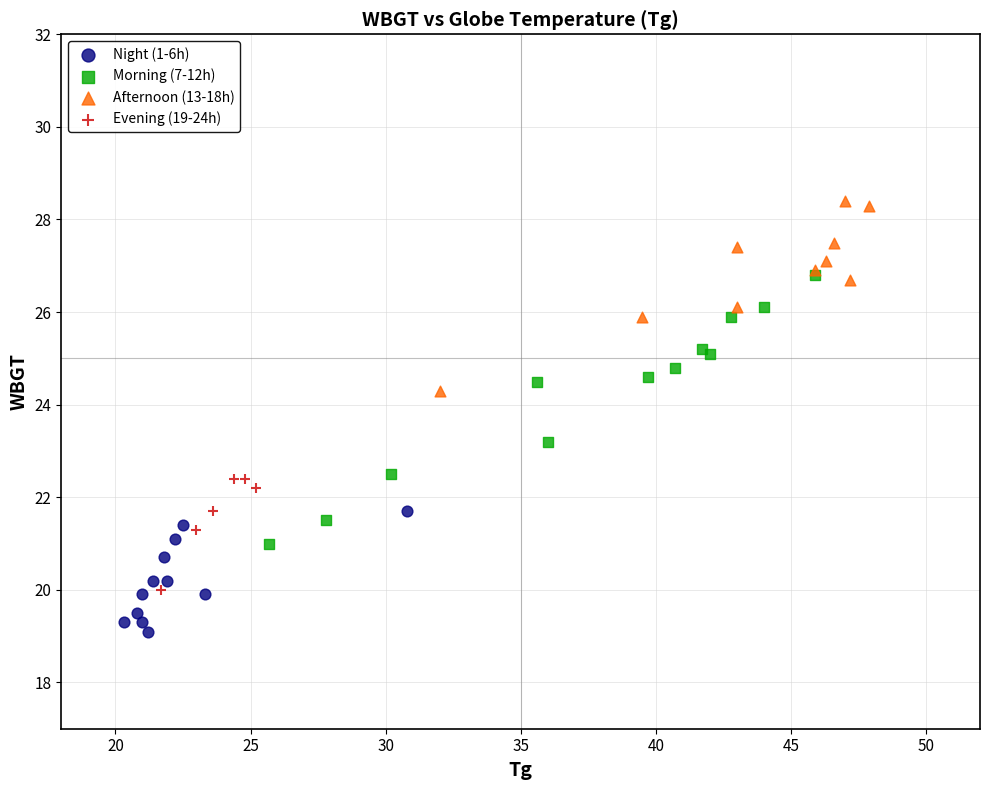

Which series contains the highest Y value?

Afternoon (13-18h)